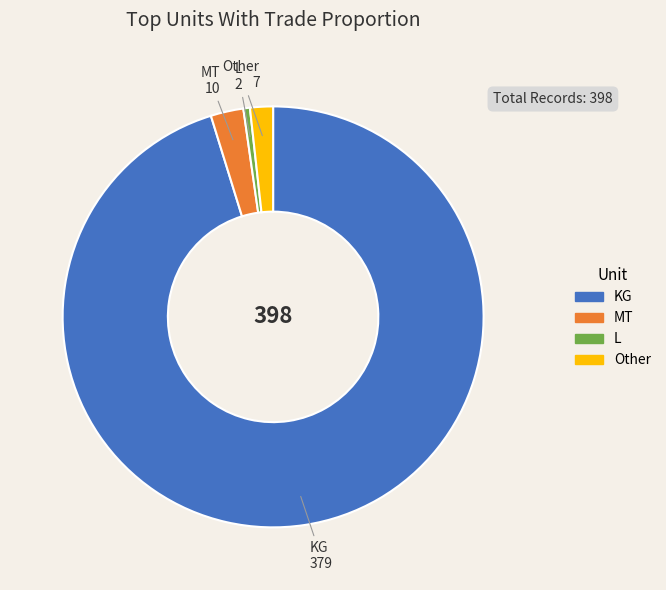

Is there a majority slice in this chart?

Yes